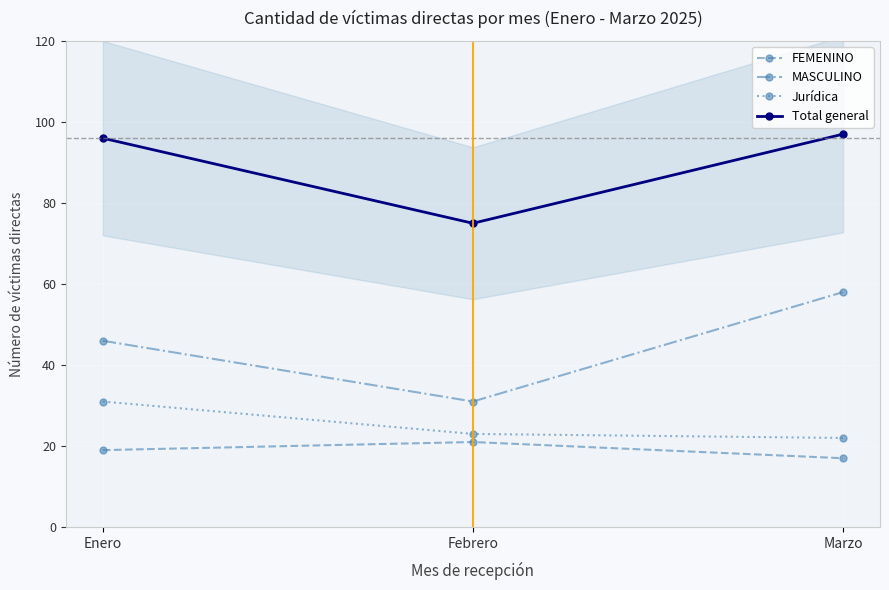

Reading left to right, what are all the values shown in this chart?

FEMENINO: 19	21	17
MASCULINO: 46	31	58
Jurídica: 31	23	22
Total general: 96	75	97